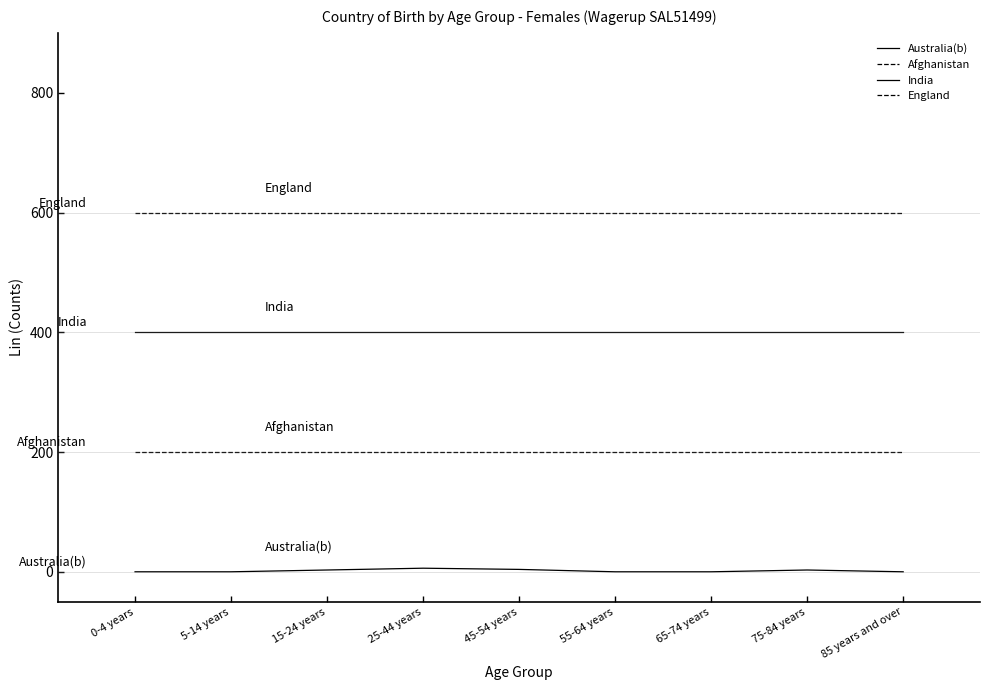

What is the average value of the Afghanistan series?

200